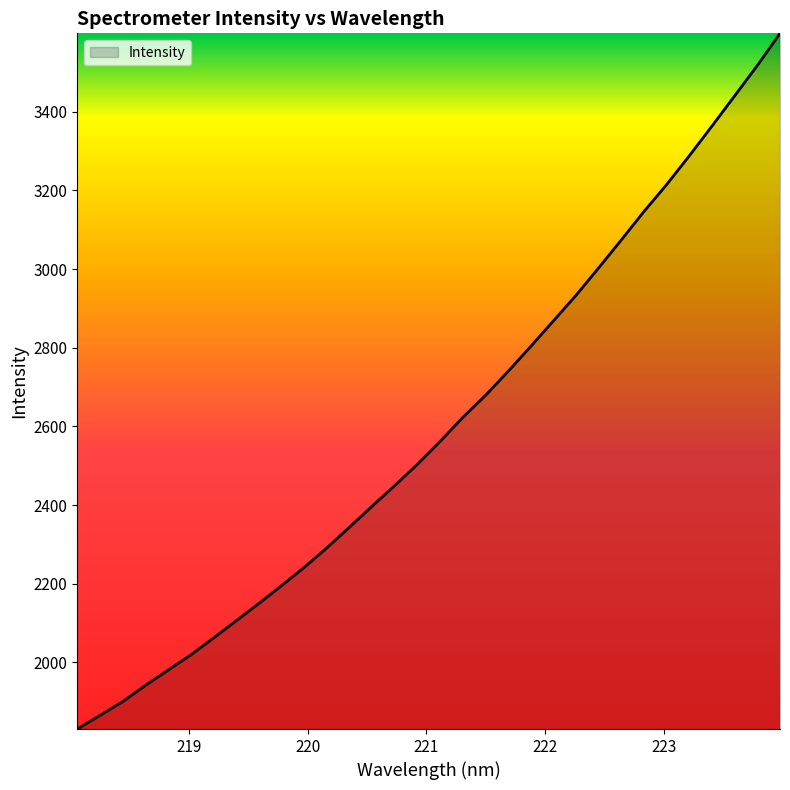

What is the difference between the maximum and minimum values?

1768.7